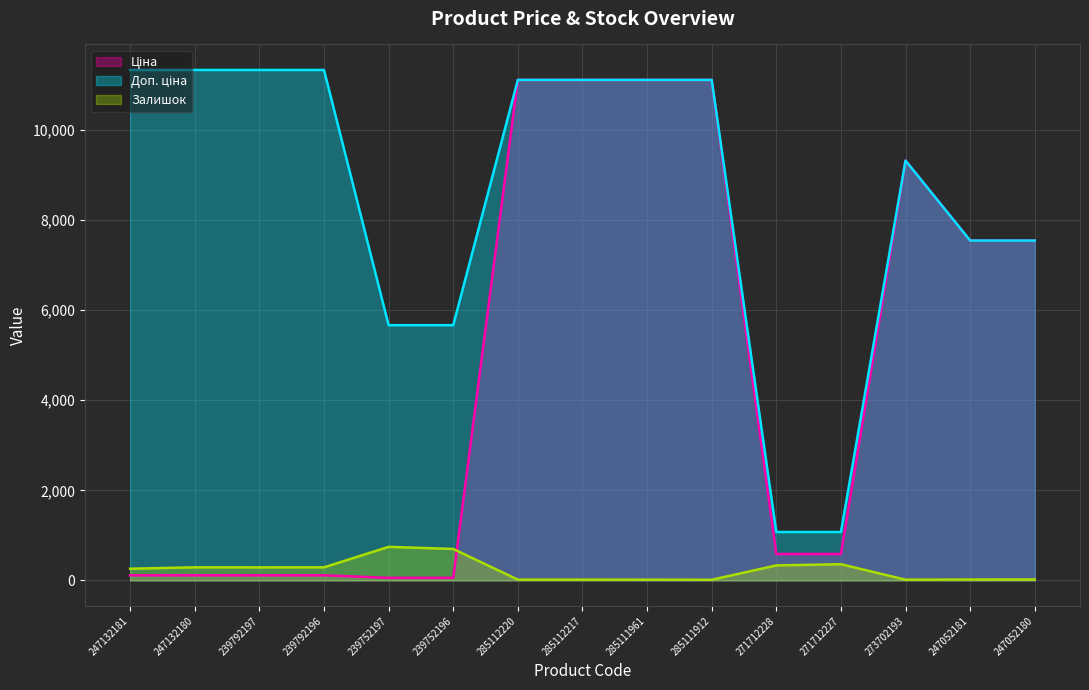

Reading left to right, what are all the values shown in this chart?

Ціна: 113.3	113.3	113.3	113.3	56.7	56.7	11113.6	11113.6	11113.6	11113.6	586.0	586.0	9321.4	7545.9	7545.9
Доп. ціна: 11334.0	11334.0	11334.0	11334.0	5667.0	5667.0	11113.6	11113.6	11113.6	11113.6	1074.5	1074.5	9321.4	7545.9	7545.9
Залишок: 260.0	290.0	289.0	290.0	745.0	698.0	17.0	17.0	16.0	14.0	333.0	359.0	16.0	19.0	21.0